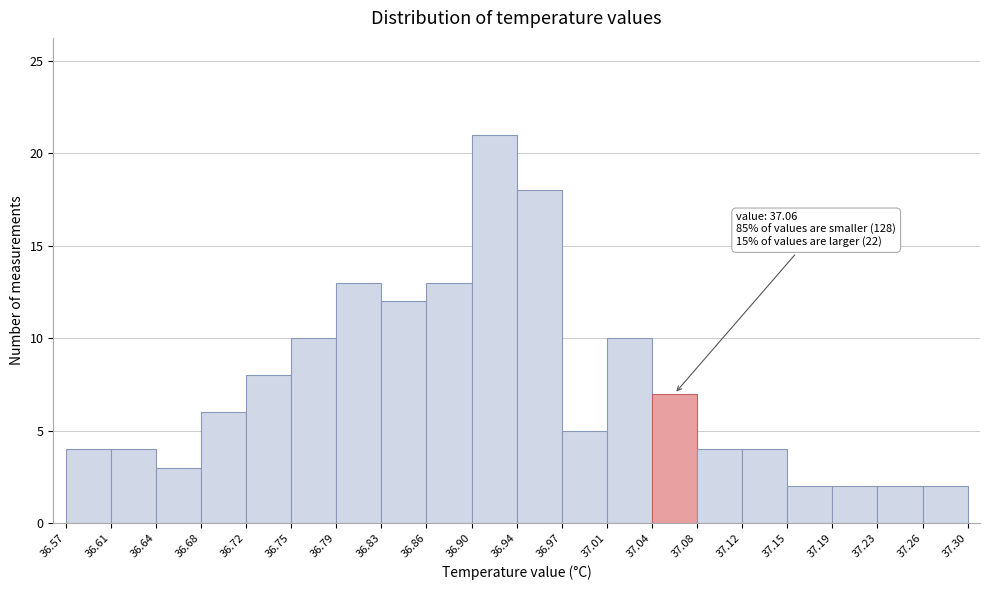

Over which range of the x-axis is the bar tallest?

36.90 to 36.94